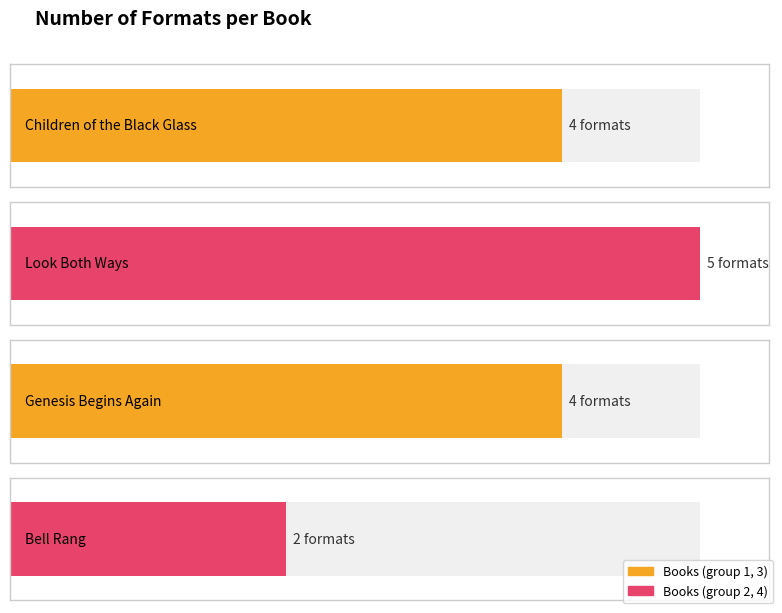

What is the sum of the values at Genesis Begins Again and Children of the Black Glass?

8